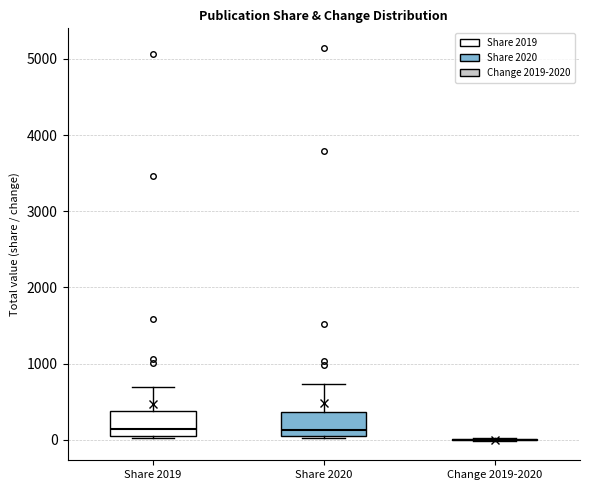

Reading left to right, transcribe this box plot: for each box, give where its median line is, the range the box spans, and where its two whiskers end, as read against the y-axis. The values are not printed on the chart, so give them approximately, as read against the axis.

Share 2019: median 100, box 0 to 400, whiskers 0 (just below the box's lower edge) to 700
Share 2020: median 100, box 0 to 400, whiskers 0 to 700
Change 2019-2020: box collapsed to a line at 0, whiskers 0 to 0